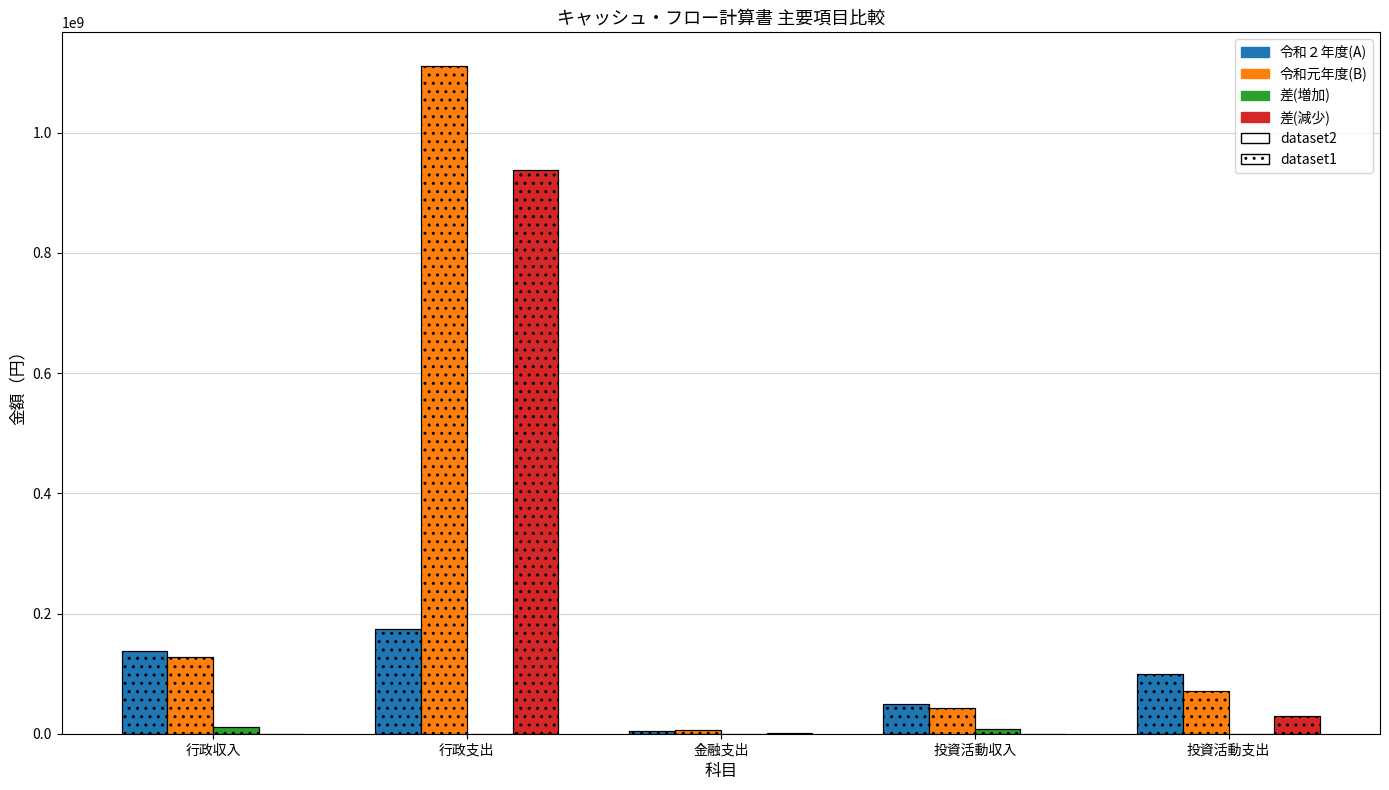

What is the label of the 3rd bar from the right?

金融支出